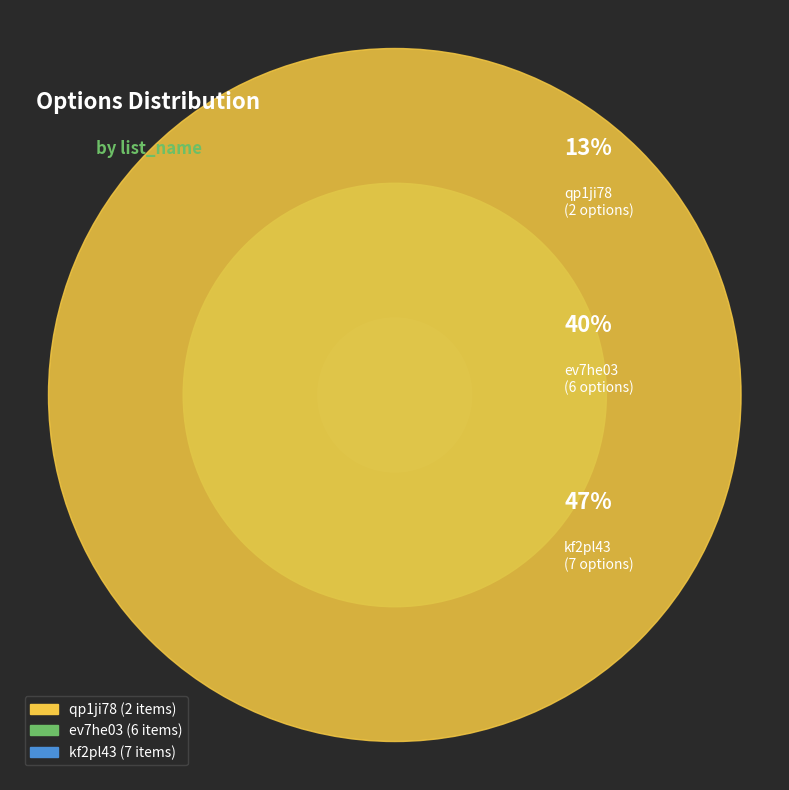

To the nearest percent, what portion does kf2pl43 represent?

47%